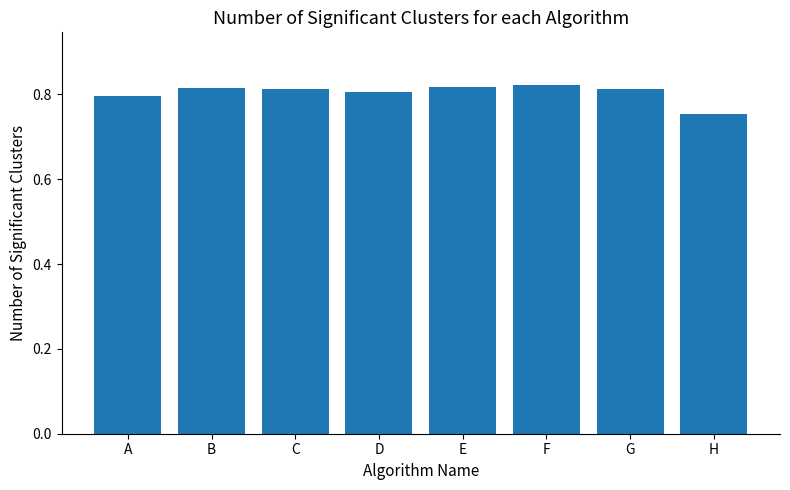

Where is the data nearest to the value 0?

H